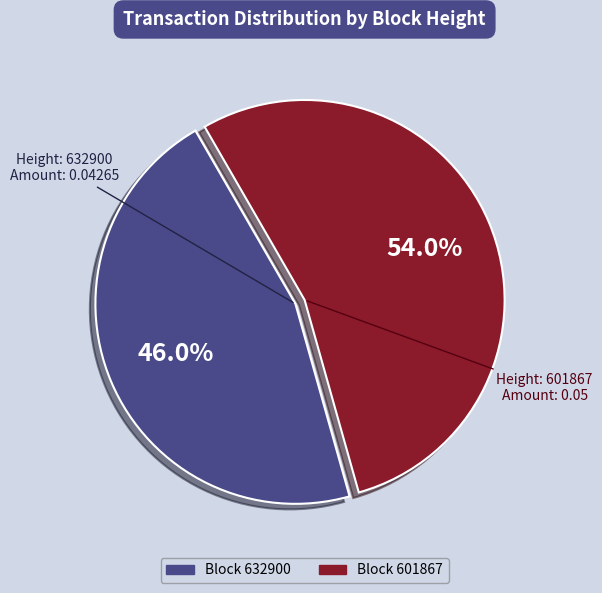

Is there a majority slice in this chart?

Yes